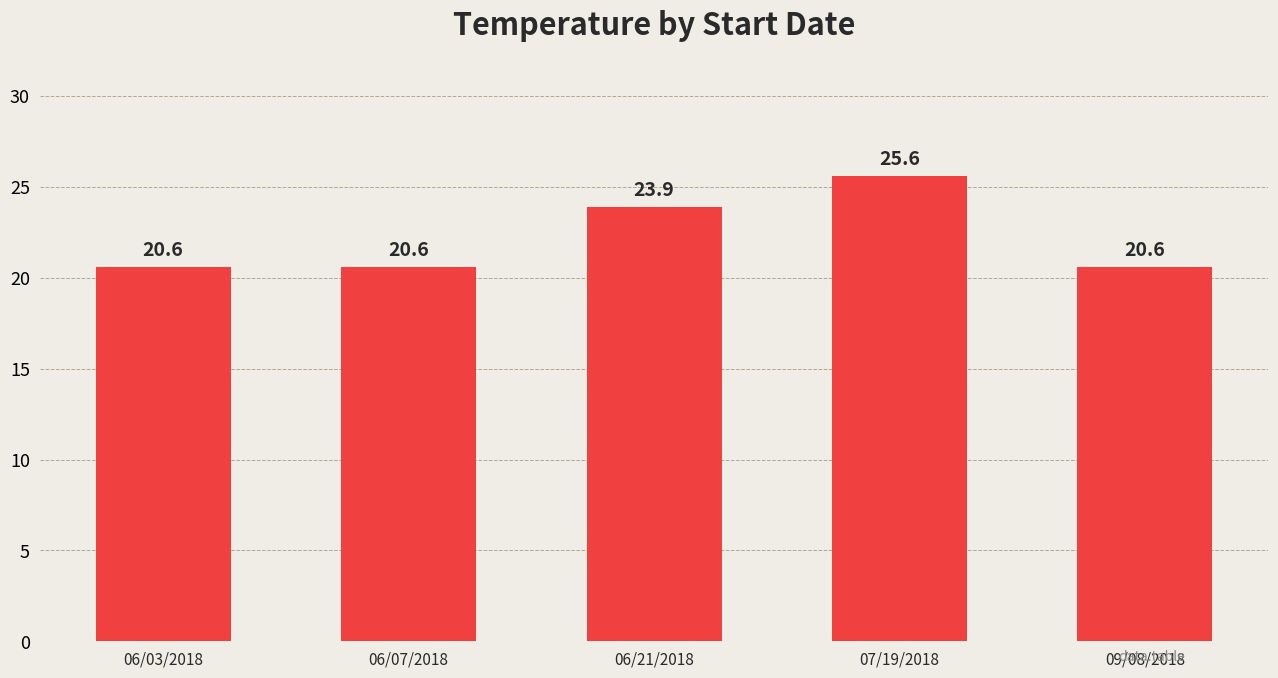

What is the sum of all values?

111.3